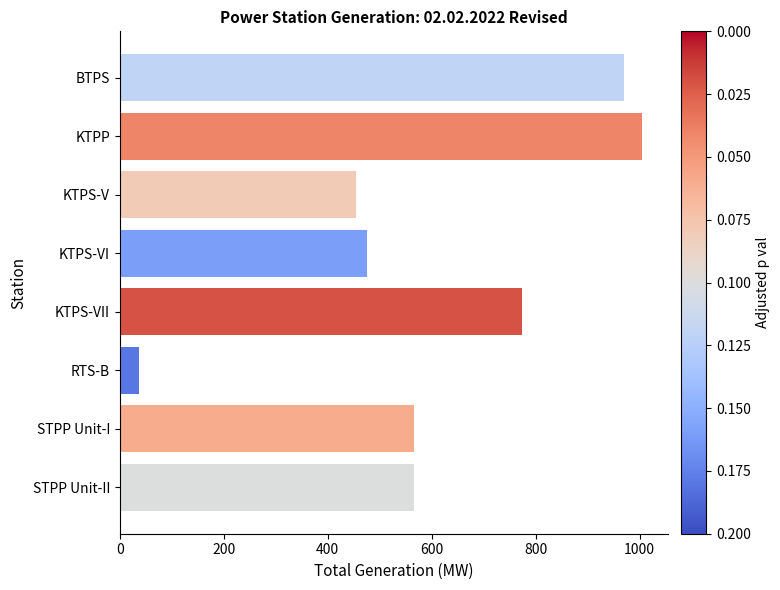

Reading top to bottom, list all the values displayed in this chart.

969.5	1004.0	454.0	475.0	773.0	37.4	565.5	565.5